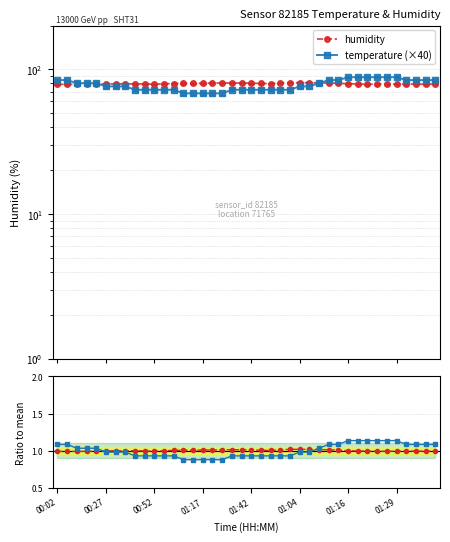

True or false: humidity and humidity / mean intersect in this chart.

False